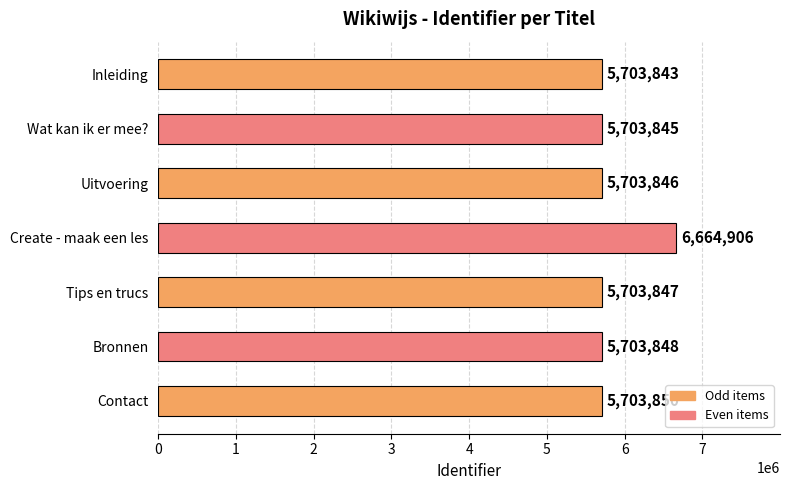

Where is the data nearest to the value 6184374?

Contact